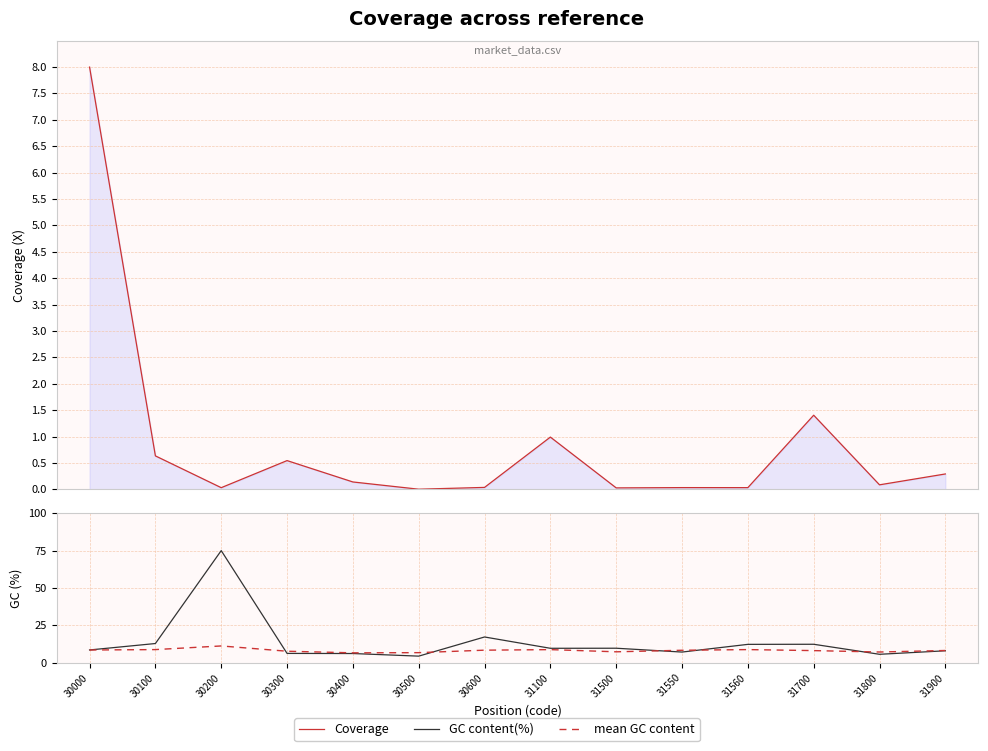

At which label does GC content(%) reach its peak?

30200